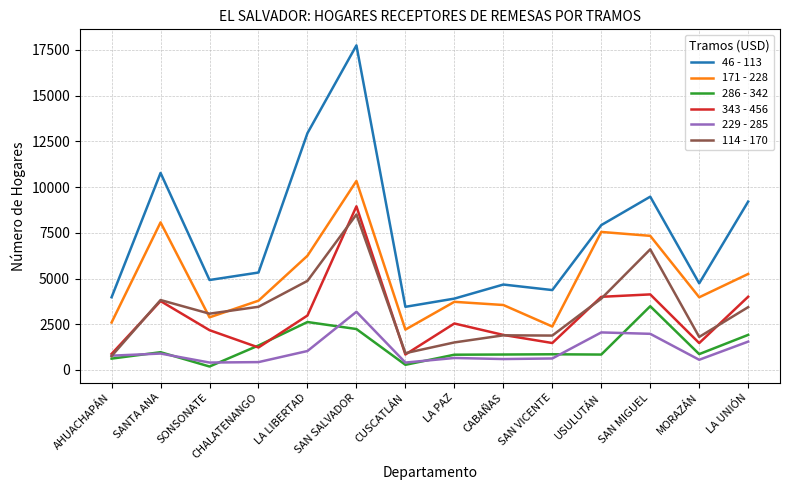

Which series has the widest spread of values?

46 - 113